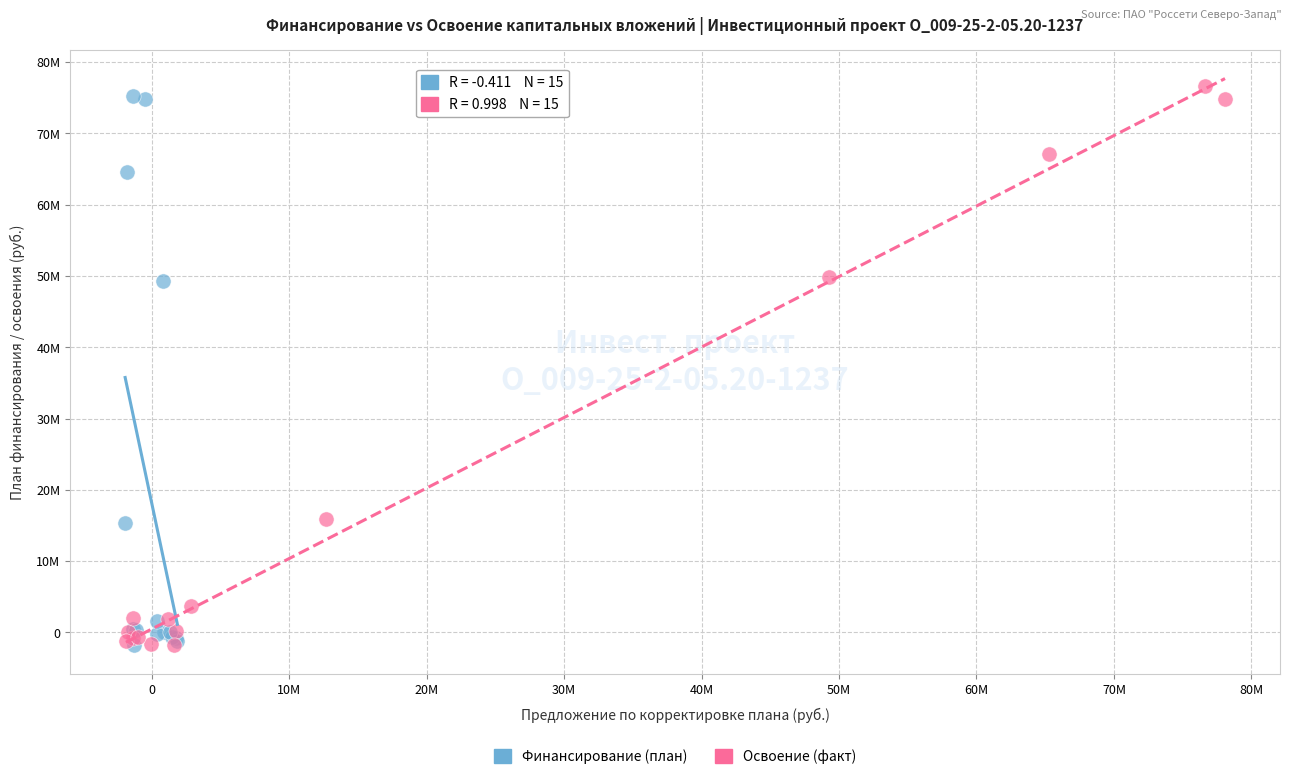

Which series has the widest spread of Y values?

Освоение (факт)